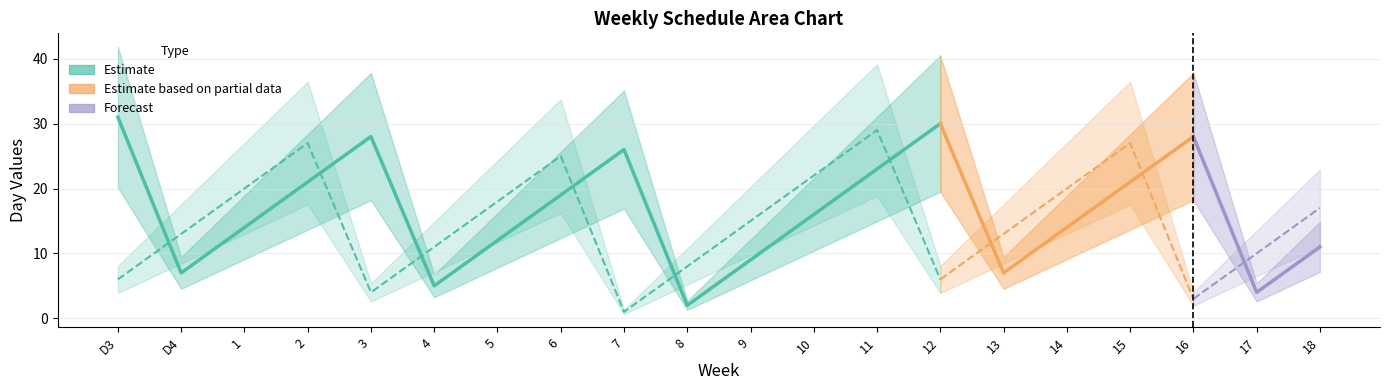

At which category is the sum across all series the highest?

11